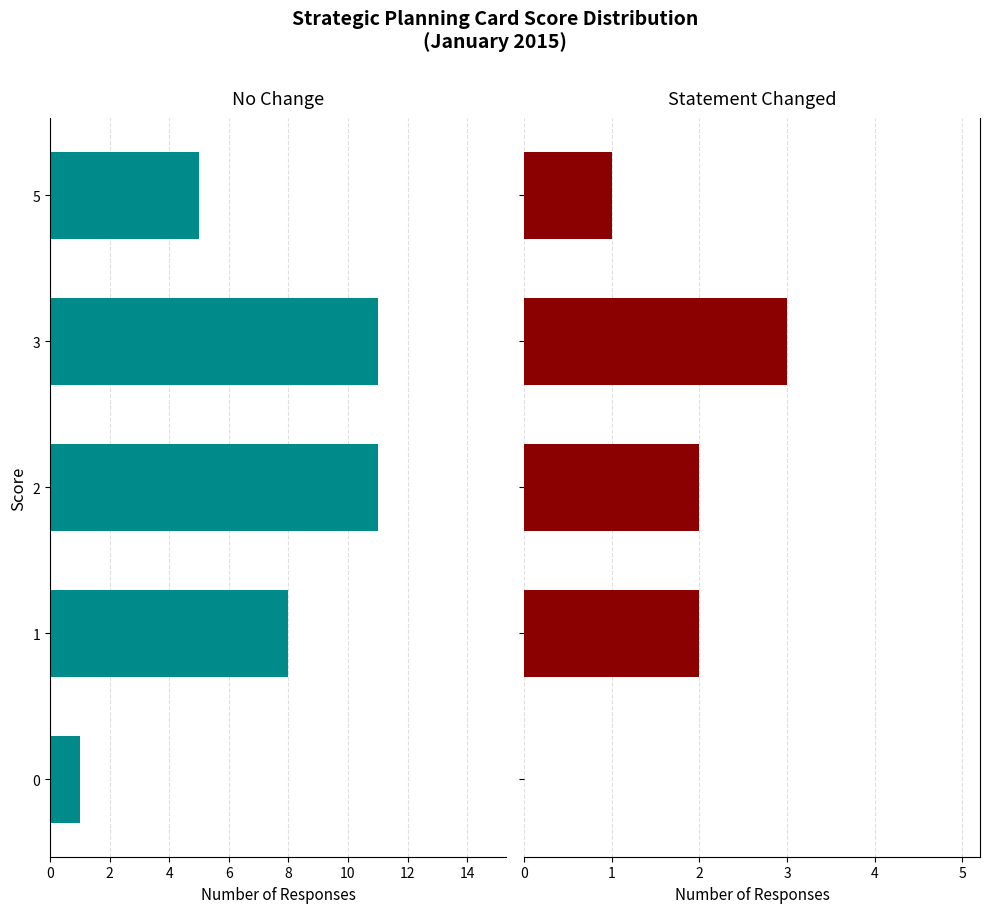

Does the chart contain stacked bars?

No